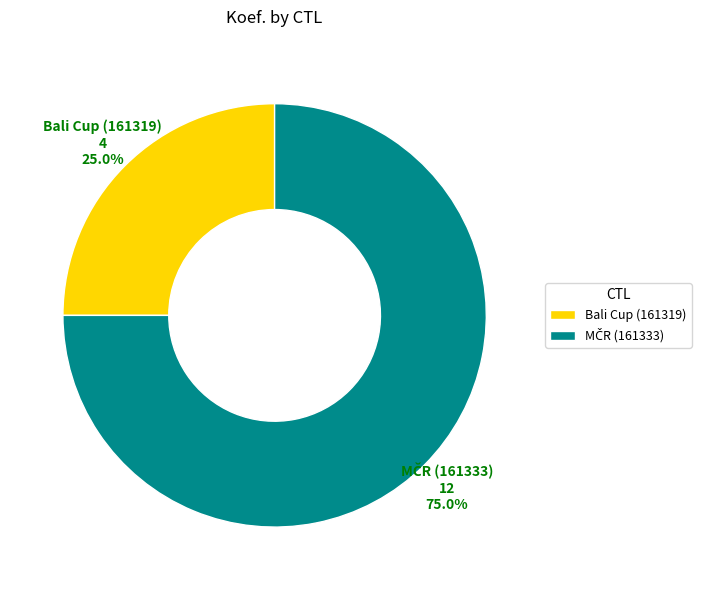

What is the smallest slice in the pie chart?

Bali Cup (161319)